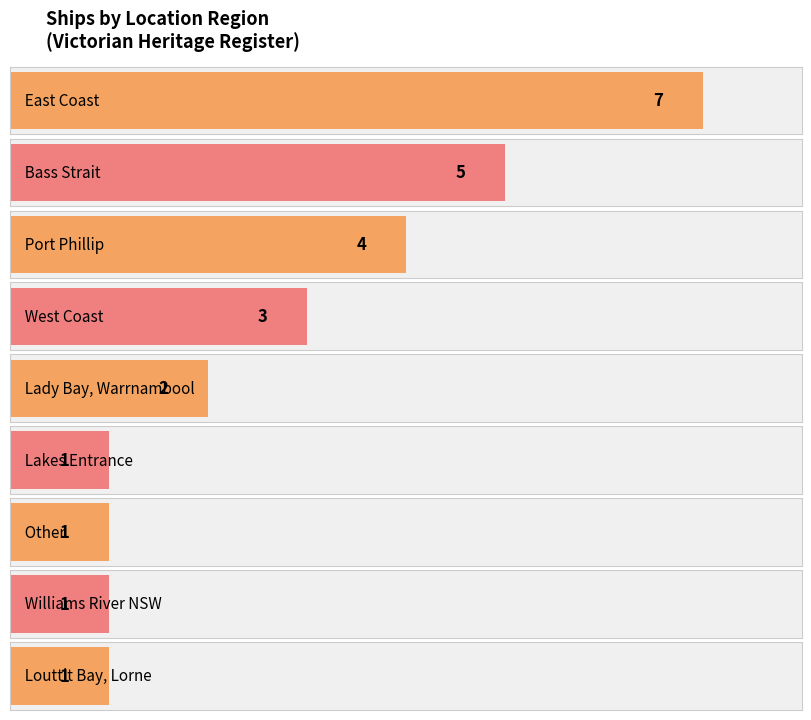

How many values exceed 2?

4